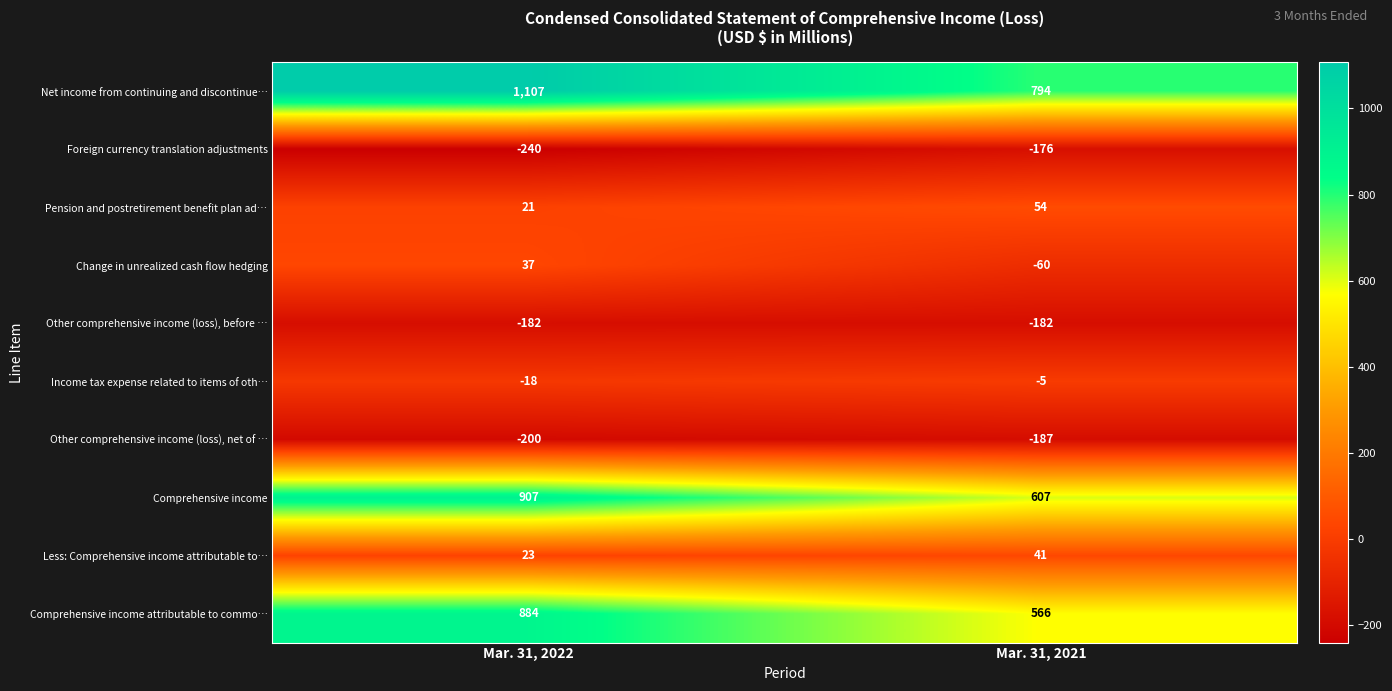

True or false: Foreign currency translation adjustments has a value of -240 at Mar. 31, 2022.

True